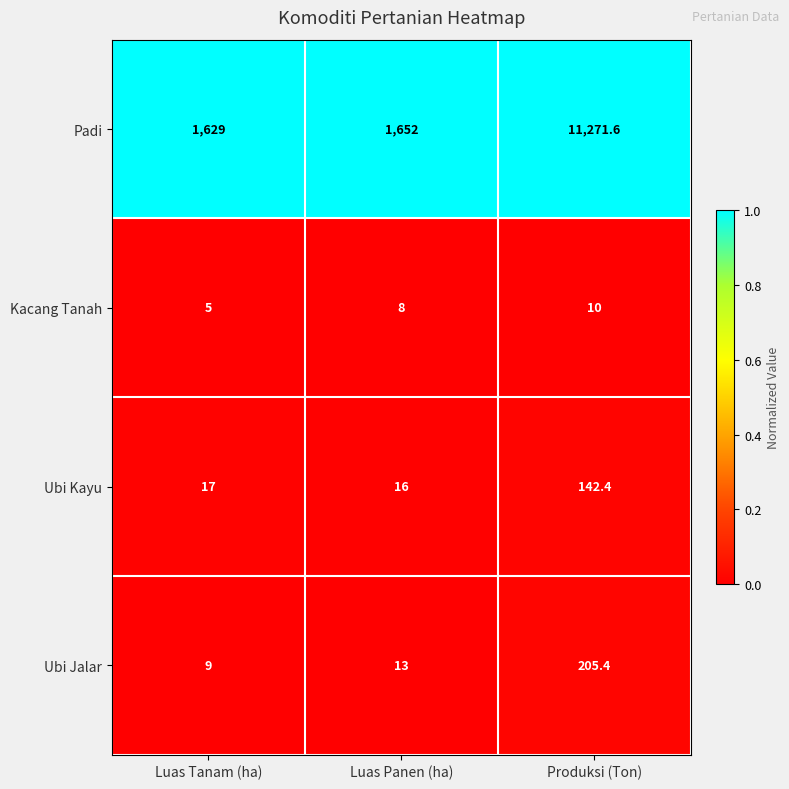

Which category has the lowest value across all series?

Luas Tanam (ha)